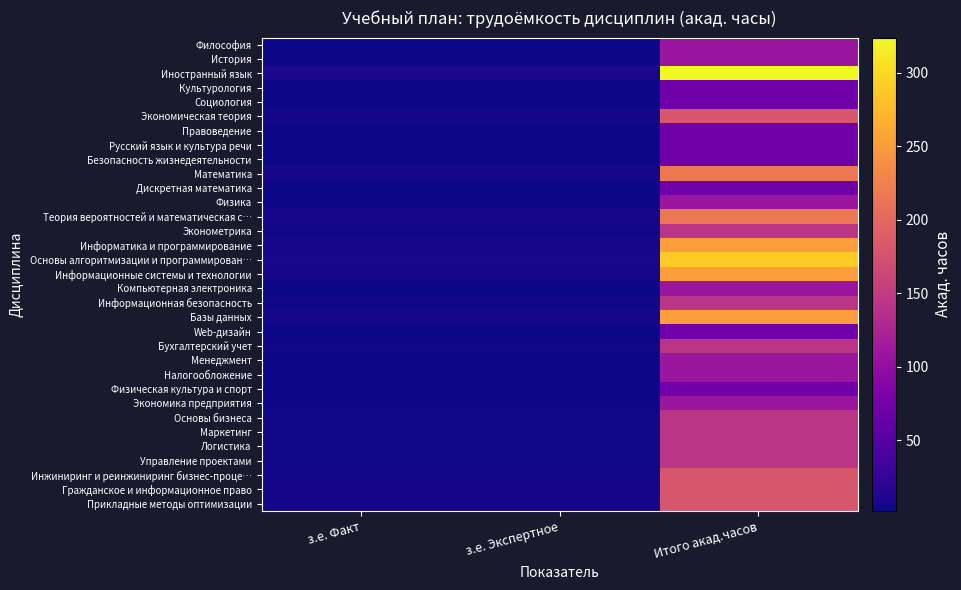

Which series has the largest range (max minus min)?

Иностранный язык